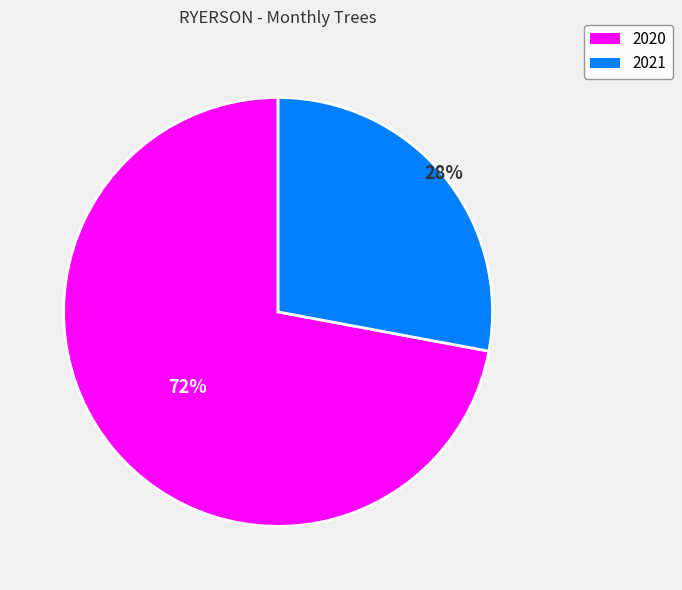

Does any single category account for the majority?

Yes